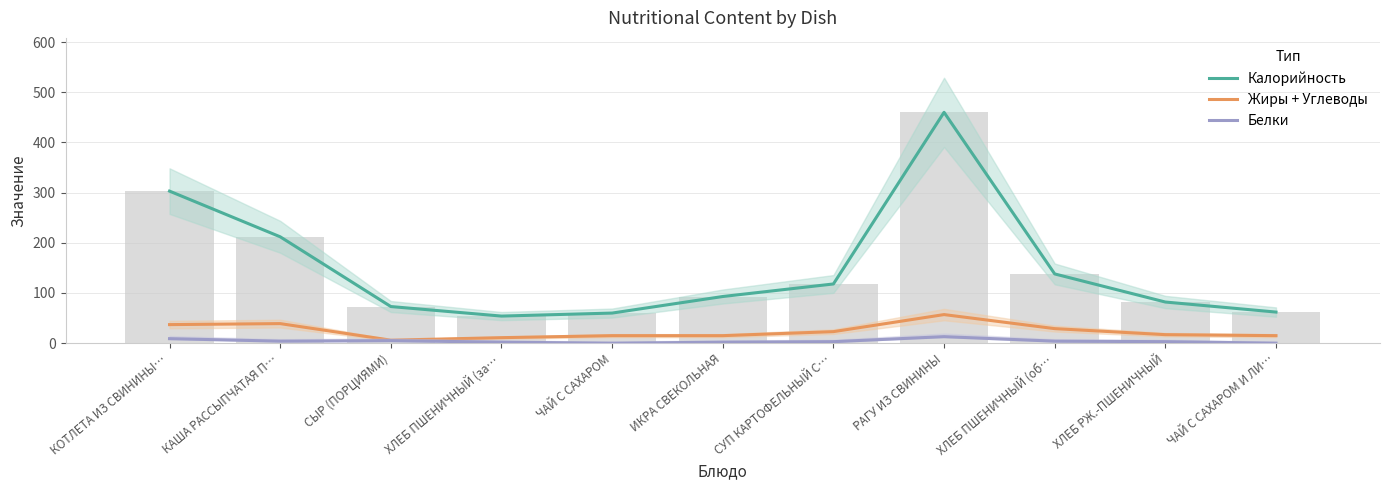

Which series has the largest total across all categories?

Калорийность